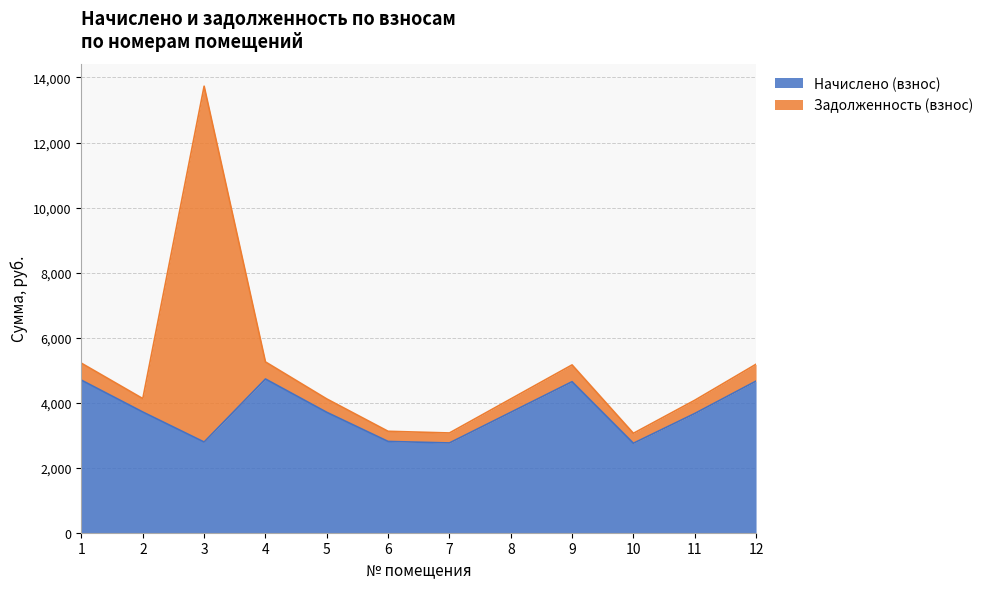

At which label does the data first exceed 3702?

1